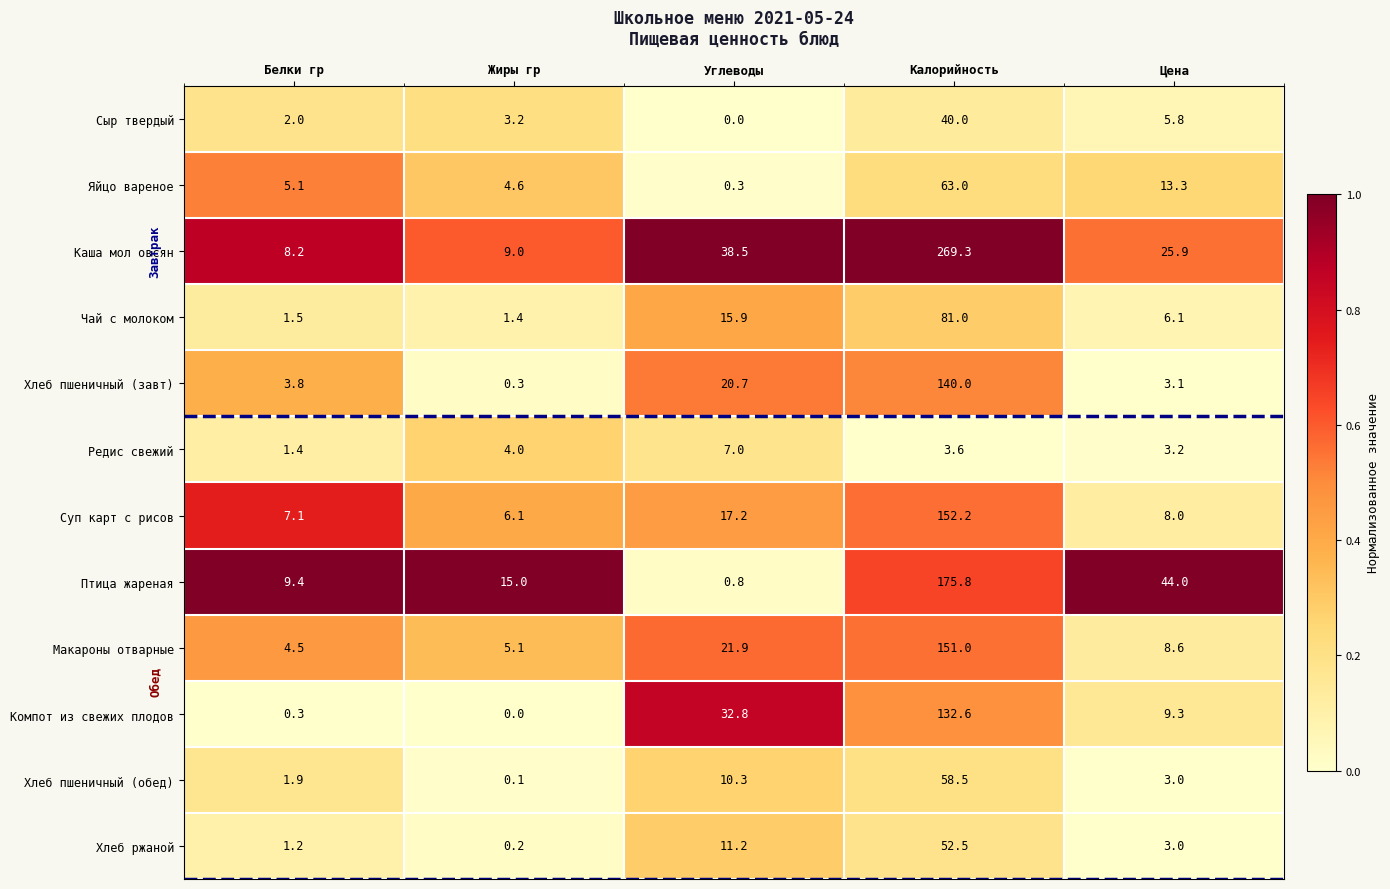

Is it true that Макароны отварные equals 8.6 at Углеводы?

False